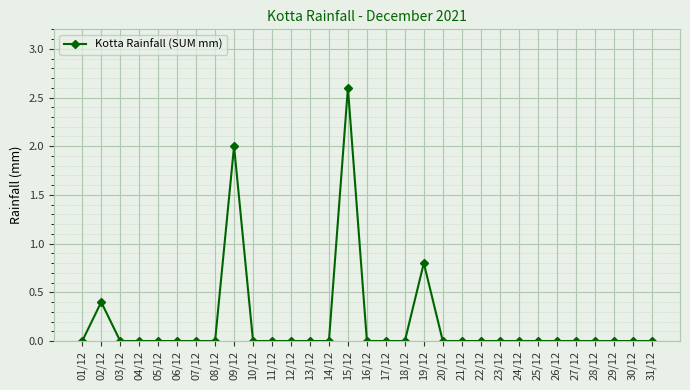

Reading left to right, list all the values displayed in this chart.

0.0	0.4	0.0	0.0	0.0	0.0	0.0	0.0	2.0	0.0	0.0	0.0	0.0	0.0	2.6	0.0	0.0	0.0	0.8	0.0	0.0	0.0	0.0	0.0	0.0	0.0	0.0	0.0	0.0	0.0	0.0